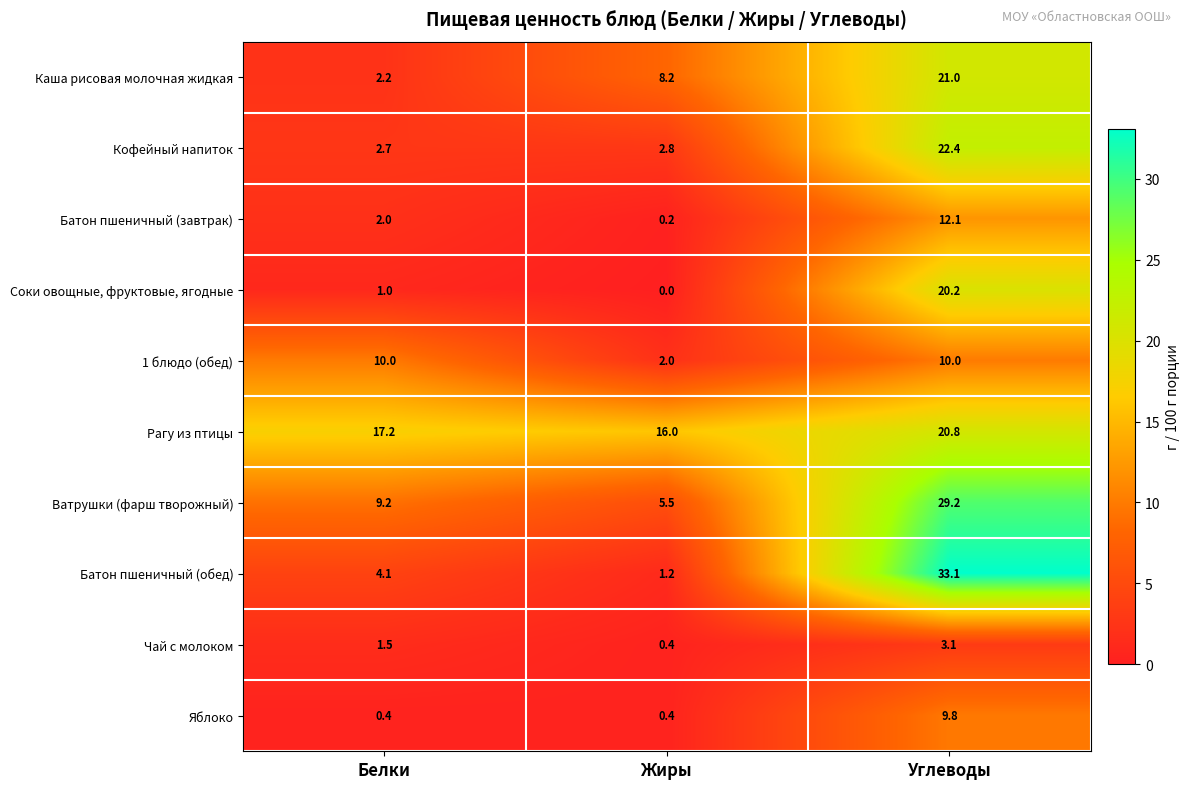

Which series has the largest range (max minus min)?

Батон пшеничный (обед)